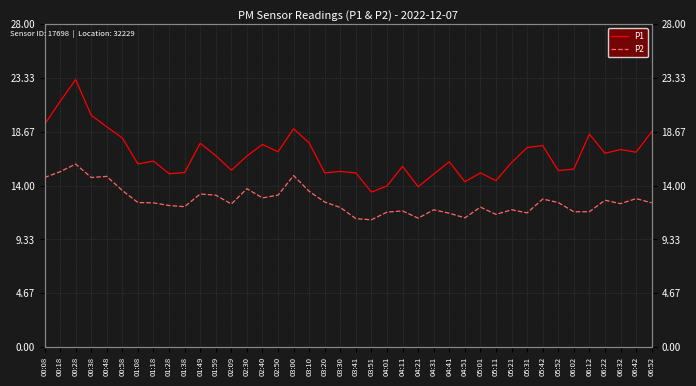

List the series in order of their overall mean, highest first.

P1, P2